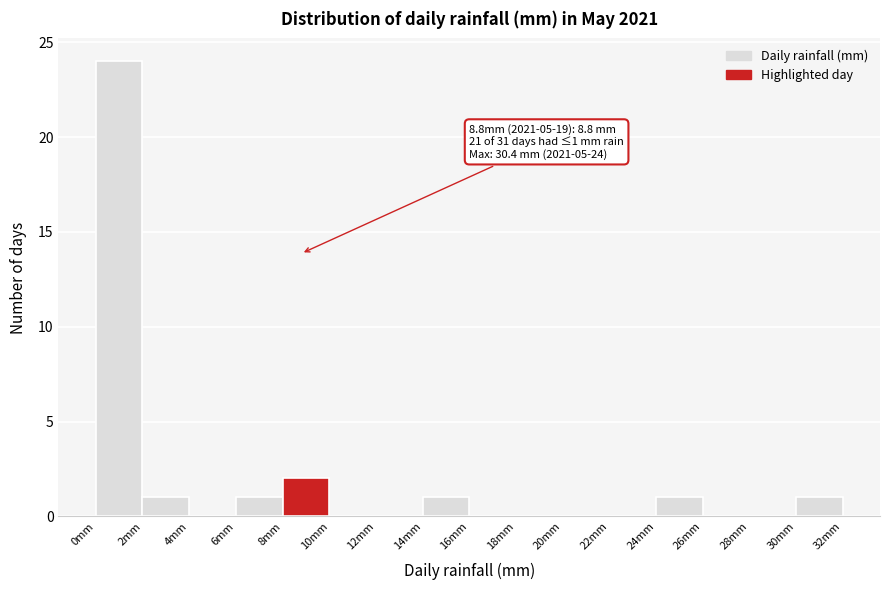

Which range on the x-axis has the tallest bar?

0 to 2